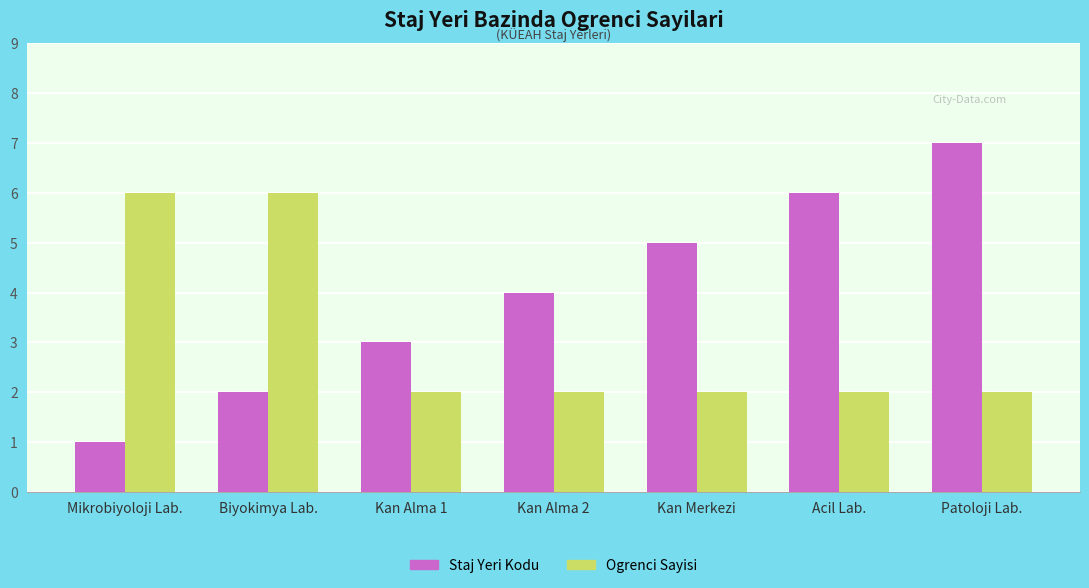

What is the average value of the Staj Yeri Kodu series?

4